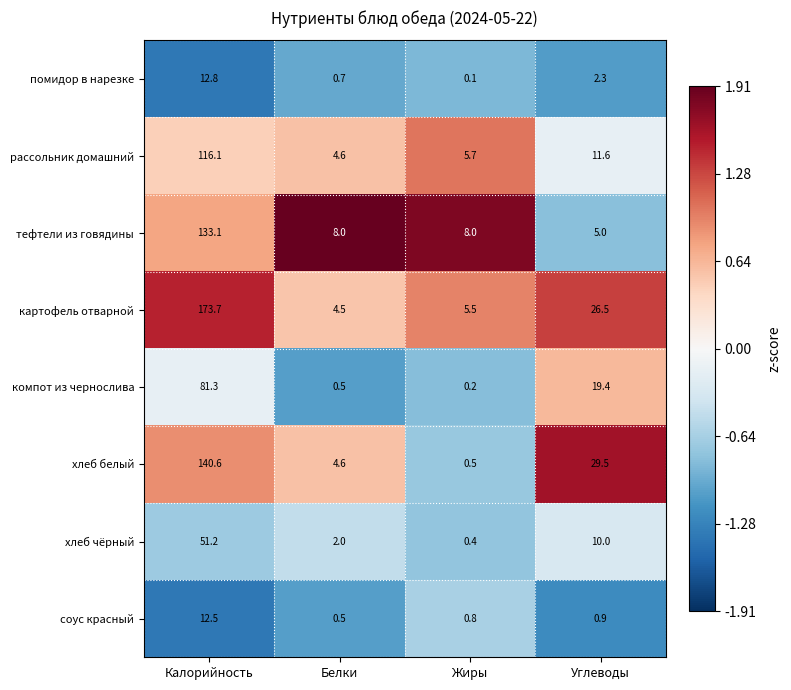

What is the minimum value for хлеб чёрный?

0.4